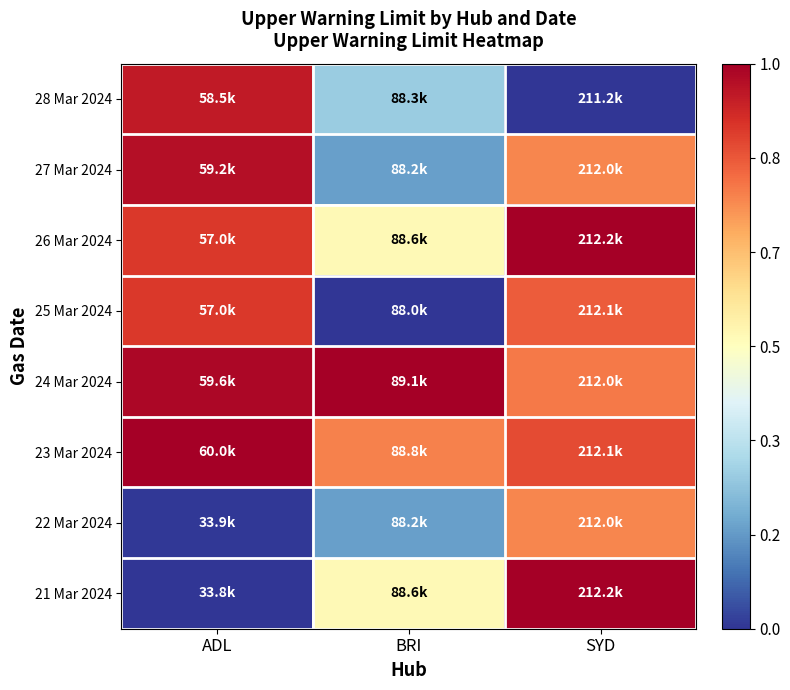

At how many categories does at least one series exceed 0?

3